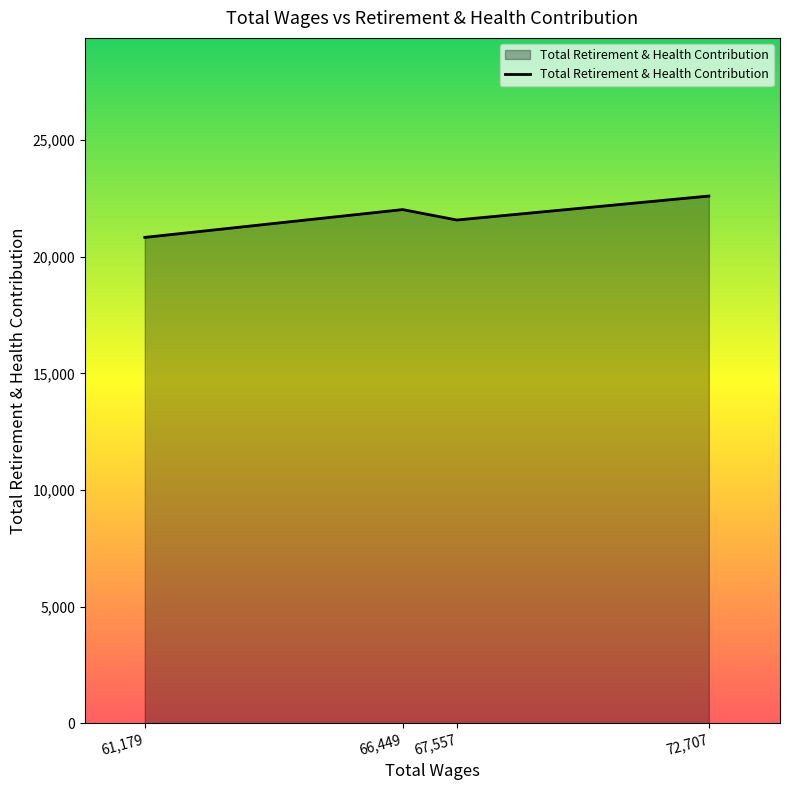

What is the minimum value shown in the chart?

20832